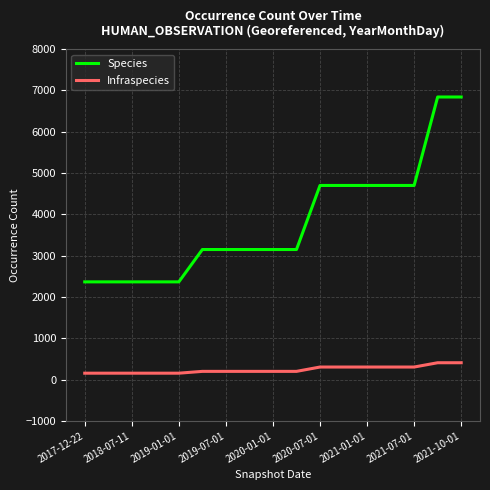

Which series has the largest range (max minus min)?

Species